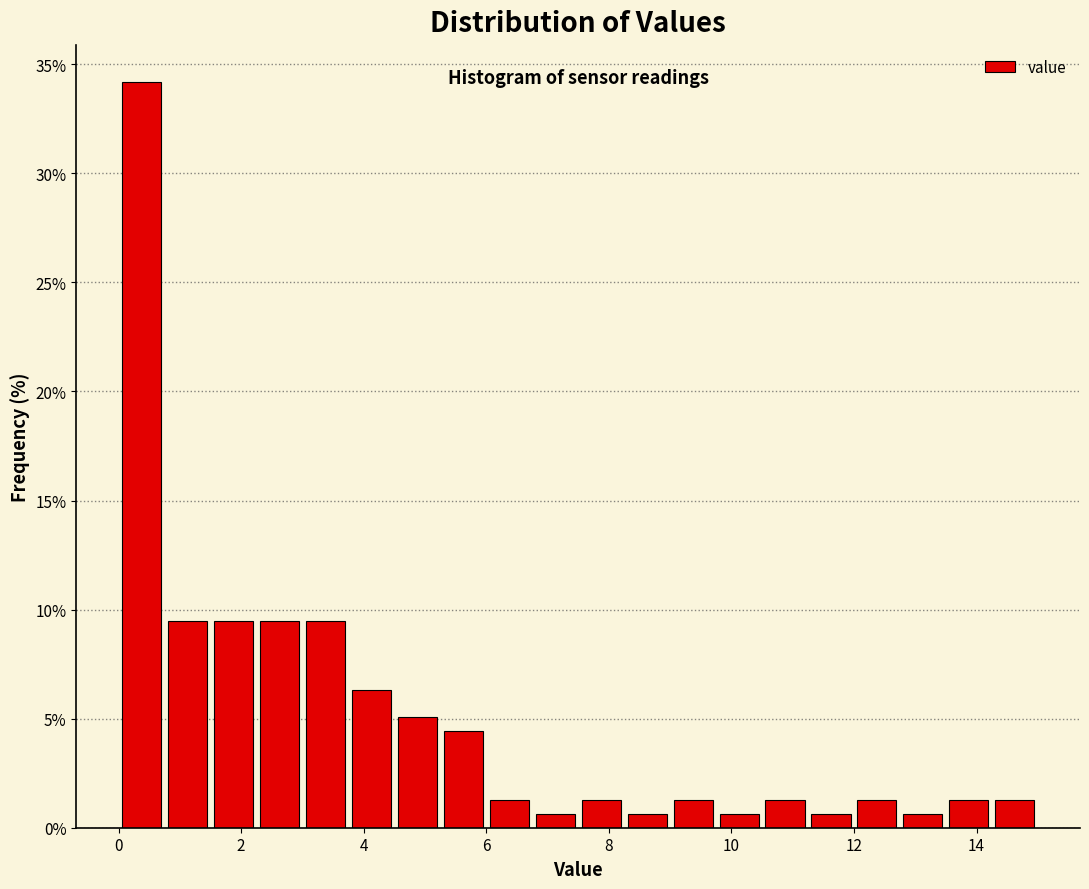

Around what value on the x-axis is the tallest bar? Give the approximate position of its centre, as read against the axis.

0.4